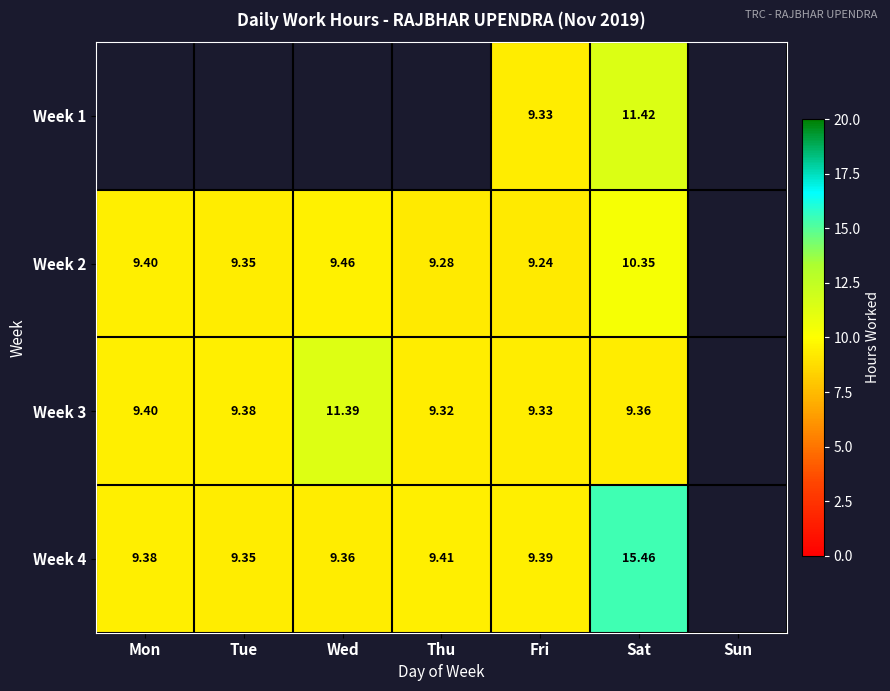

What is the lowest value of the Week 2 series?

9.2